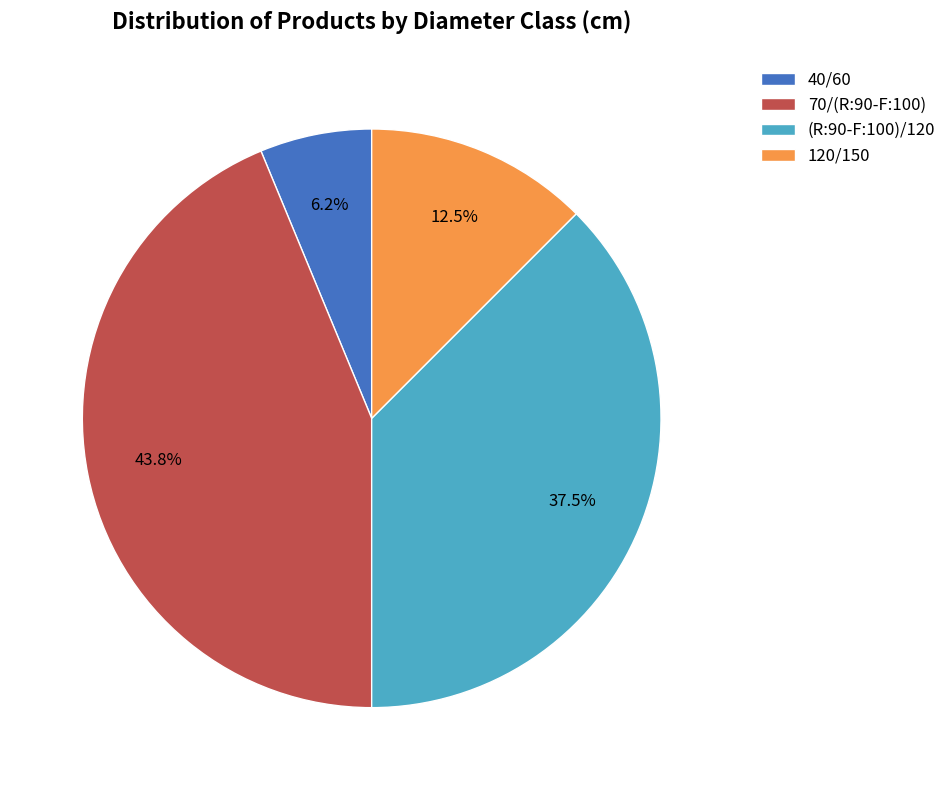

Between (R:90-F:100)/120 and 40/60, which is larger?

(R:90-F:100)/120